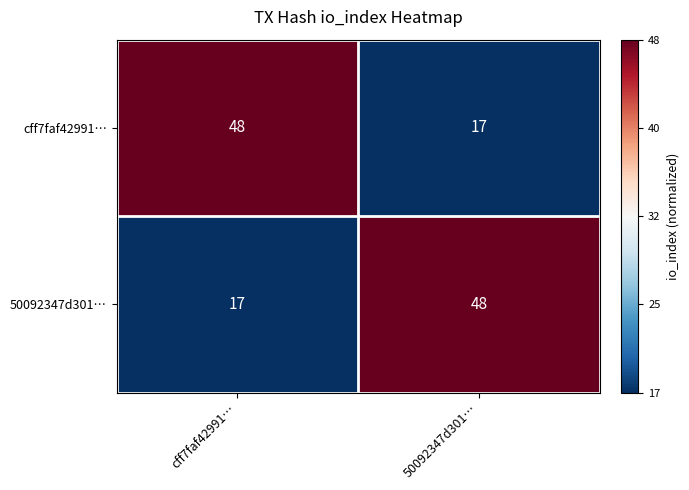

What is the spread (max minus min) of values at 50092347d301…?

31